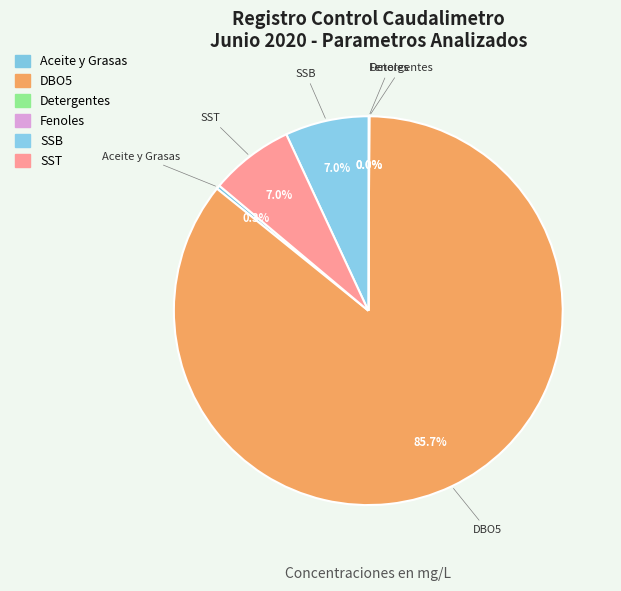

To the nearest percent, what is the difference between the DBO5 and SST slice percentages?

79%